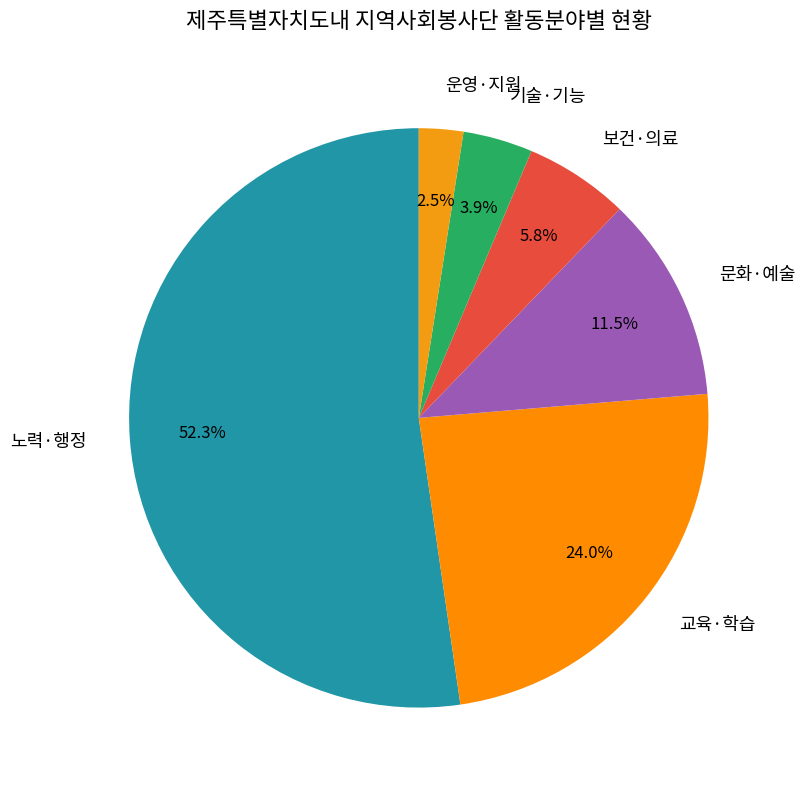

True or false: 문화·예술 accounts for 5% of the total.

False